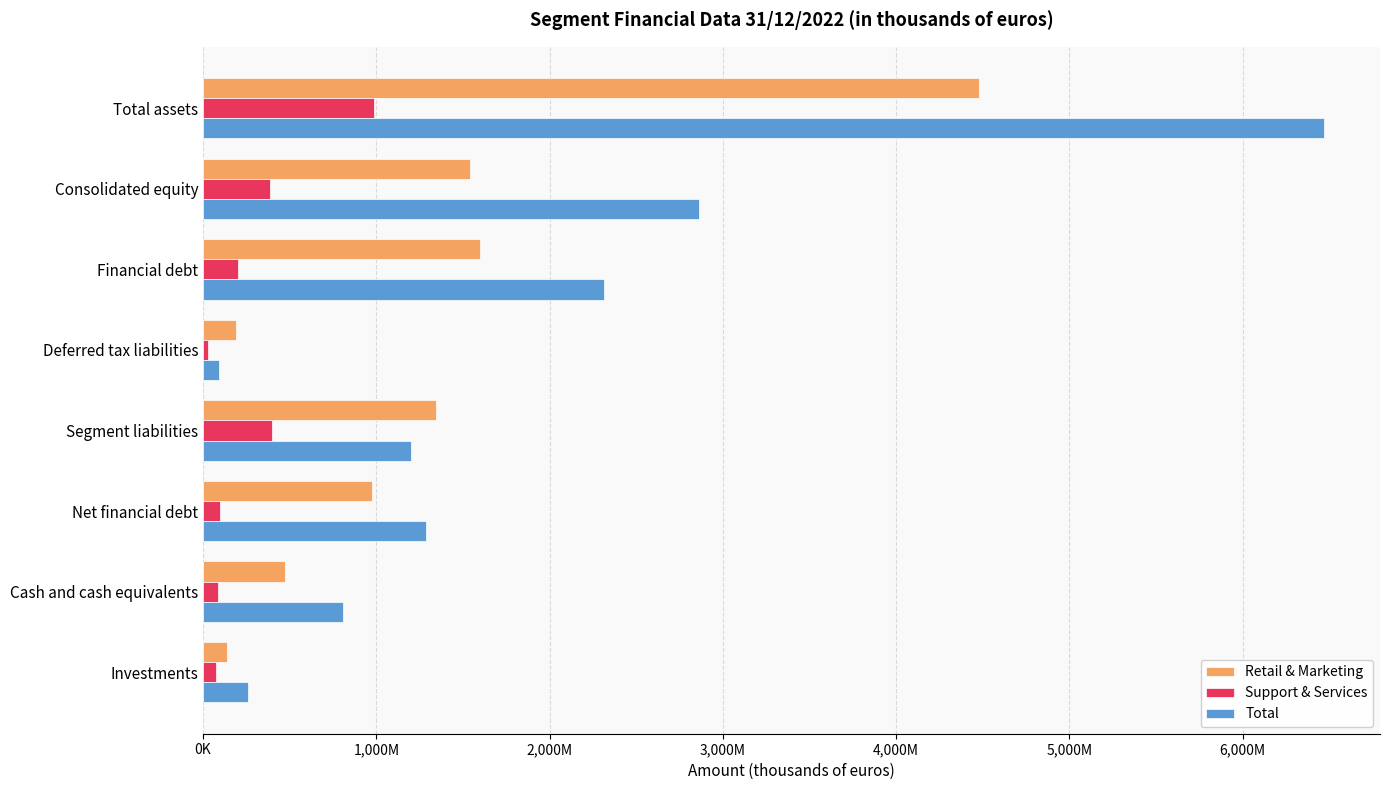

What is the greatest value displayed?

6470041